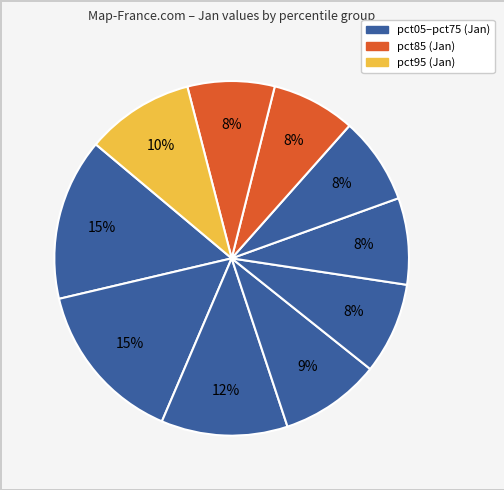

How many slices are in this pie chart?

10